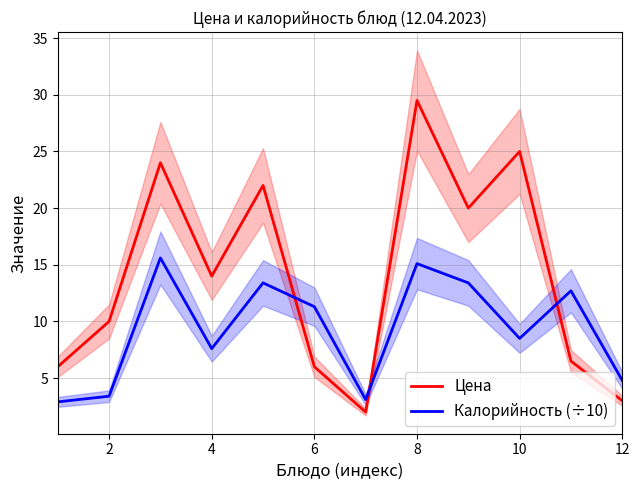

Is the value of Калорийность (÷10) at 8 greater than the value of Цена at 2?

Yes